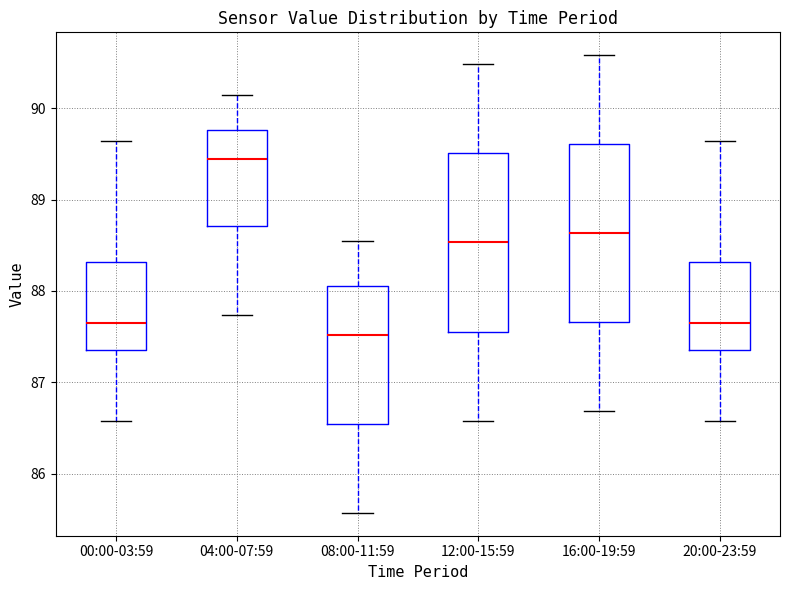

Which box has the highest median line?

04:00-07:59